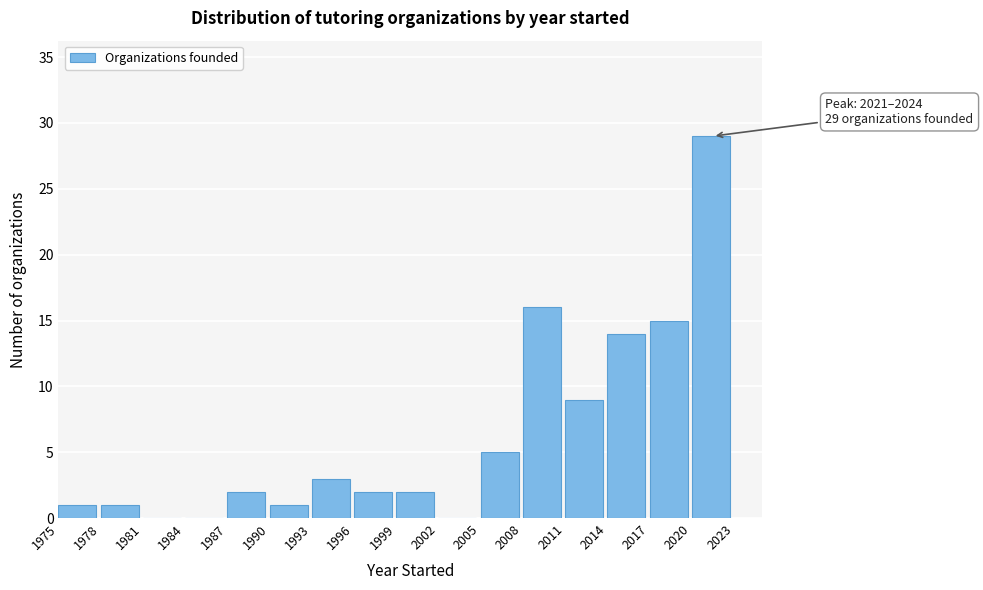

Over which range of the x-axis is the bar tallest?

2020 to 2023